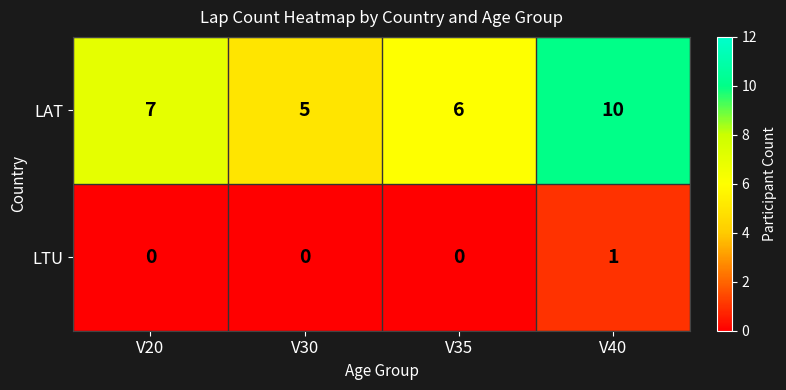

List the series in order of their overall mean, lowest first.

LTU, LAT